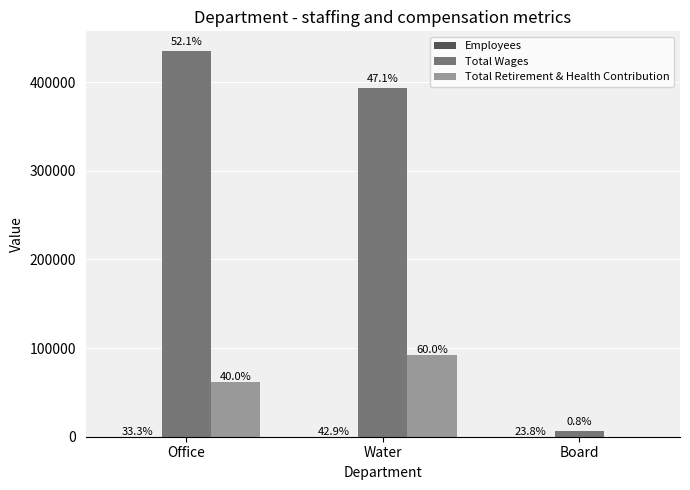

What is the difference between the maximum and minimum values in the Total Wages series?

428933